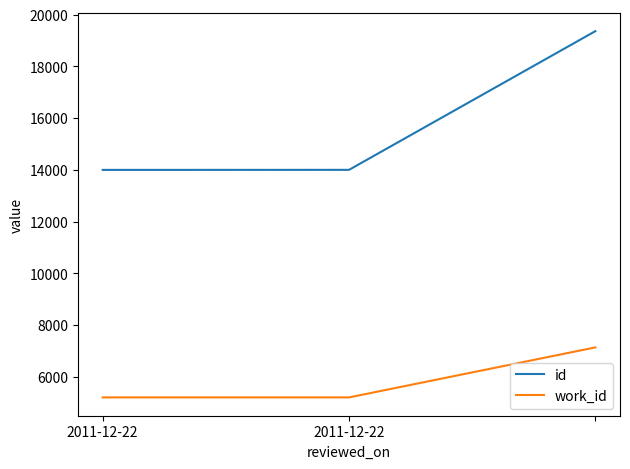

What is the difference between the maximum and minimum values in the id series?

5364